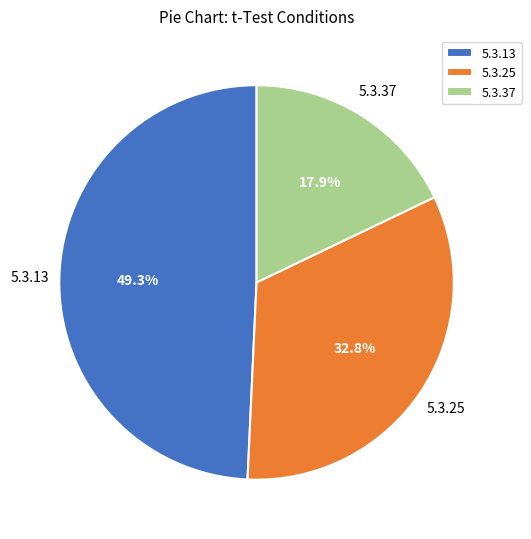

Which slice is the smallest?

5.3.37